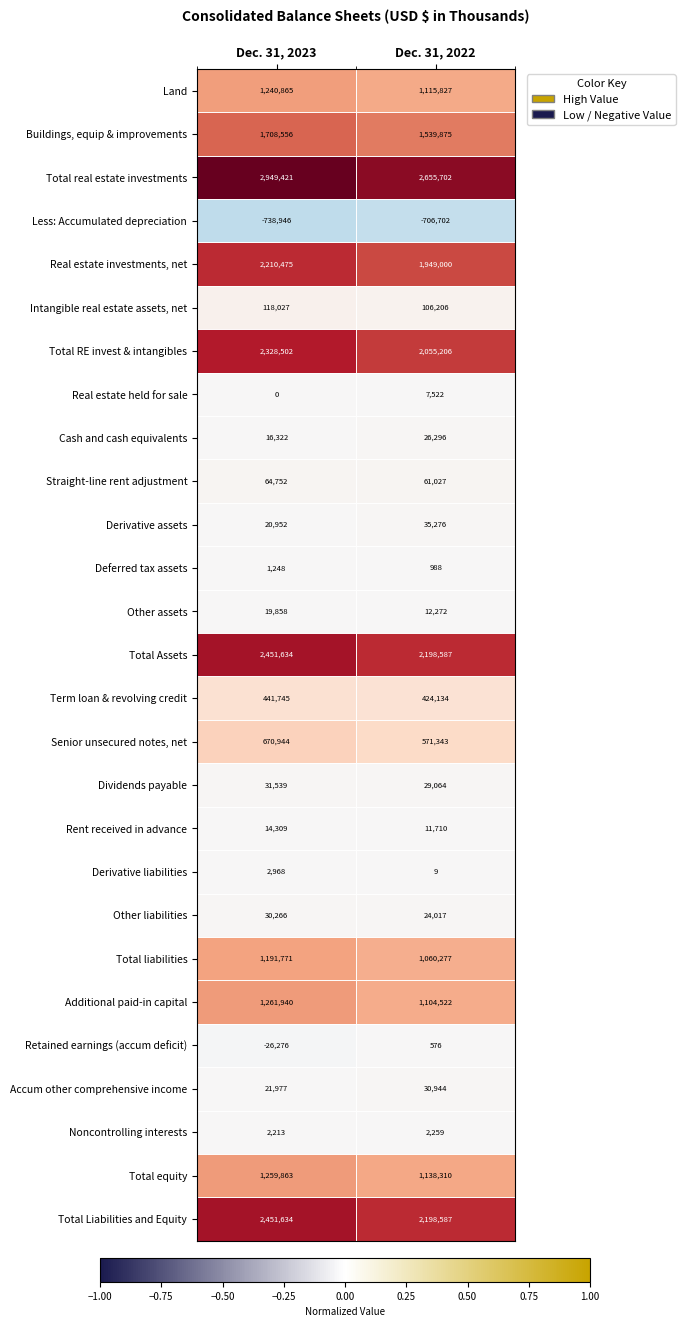

Which series has the largest total across all categories?

Total real estate investments